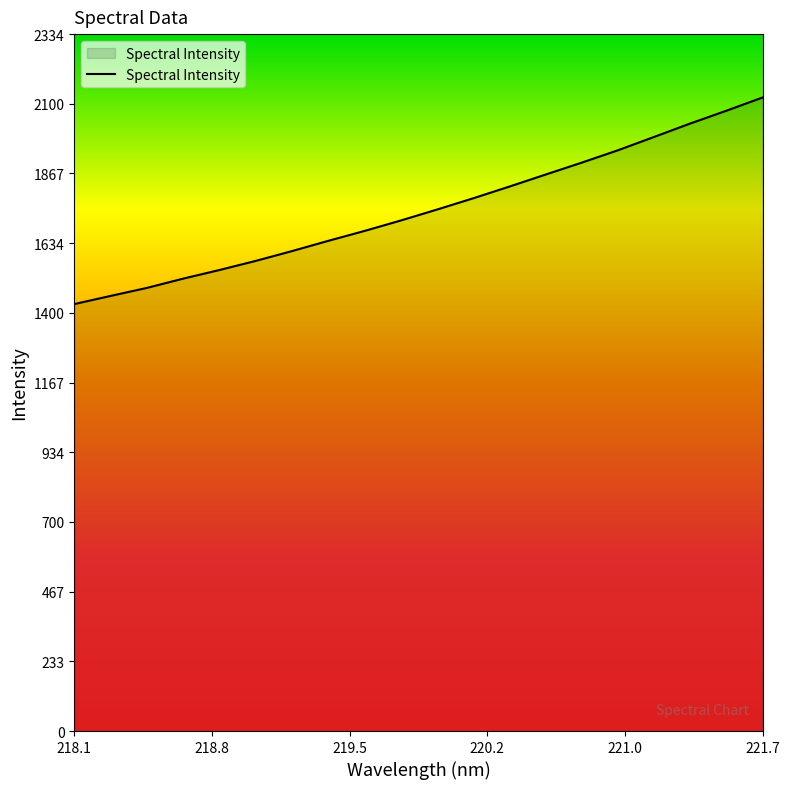

What is the maximum value shown in the chart?

2121.7